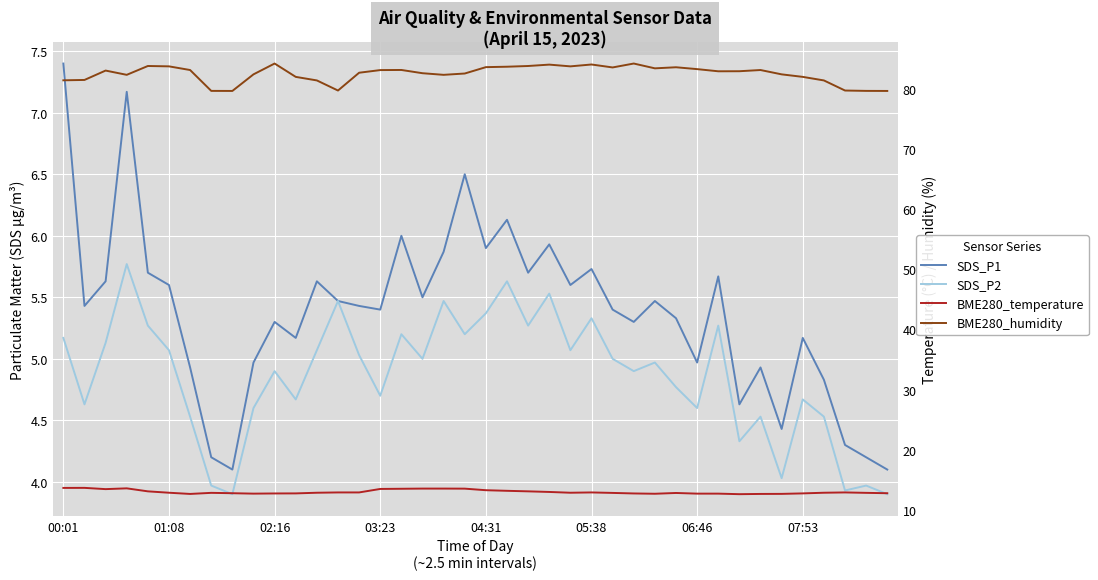

Is it true that BME280_humidity equals 132.0 at 22?

False